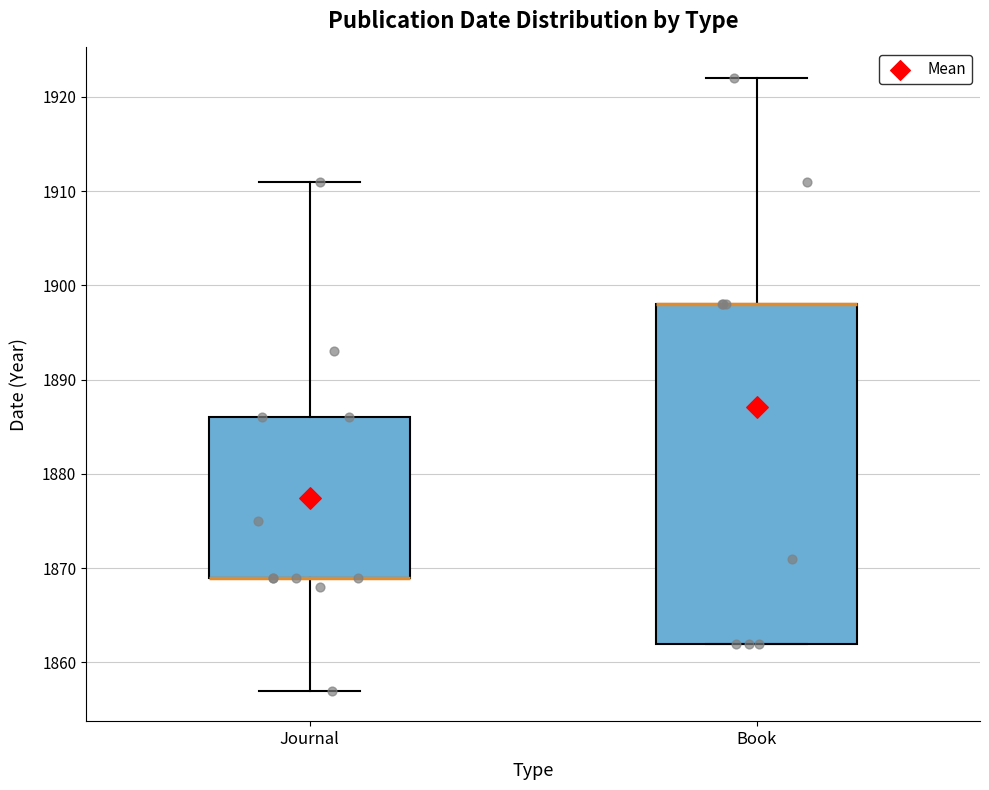

Reading left to right, read every box against the y-axis: the position of its median line, the range the box covers, and the ends of its whiskers. The values are not printed on the chart, so give them approximately, as read against the axis.

Journal: median 1869 (drawn on the box's lower edge), box 1869 to 1886, whiskers 1857 to 1911
Book: median 1898 (drawn on the box's upper edge), box 1862 to 1898, whiskers 1862 to 1922